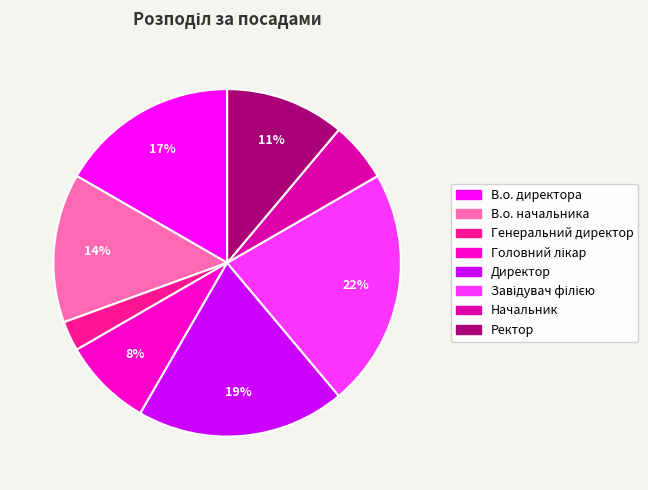

How many segments does this pie chart have?

8